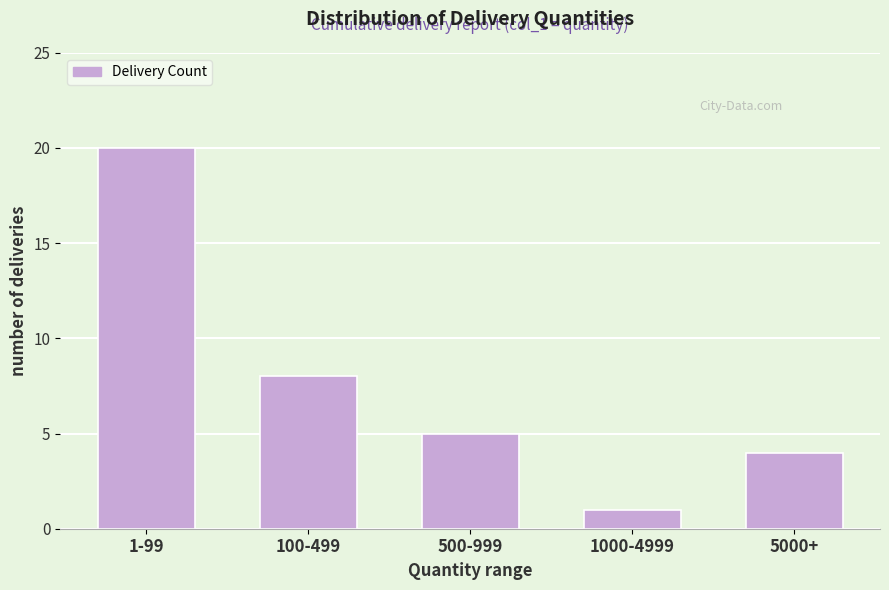

Reading left to right, extract all data points from this chart.

20	8	5	1	4